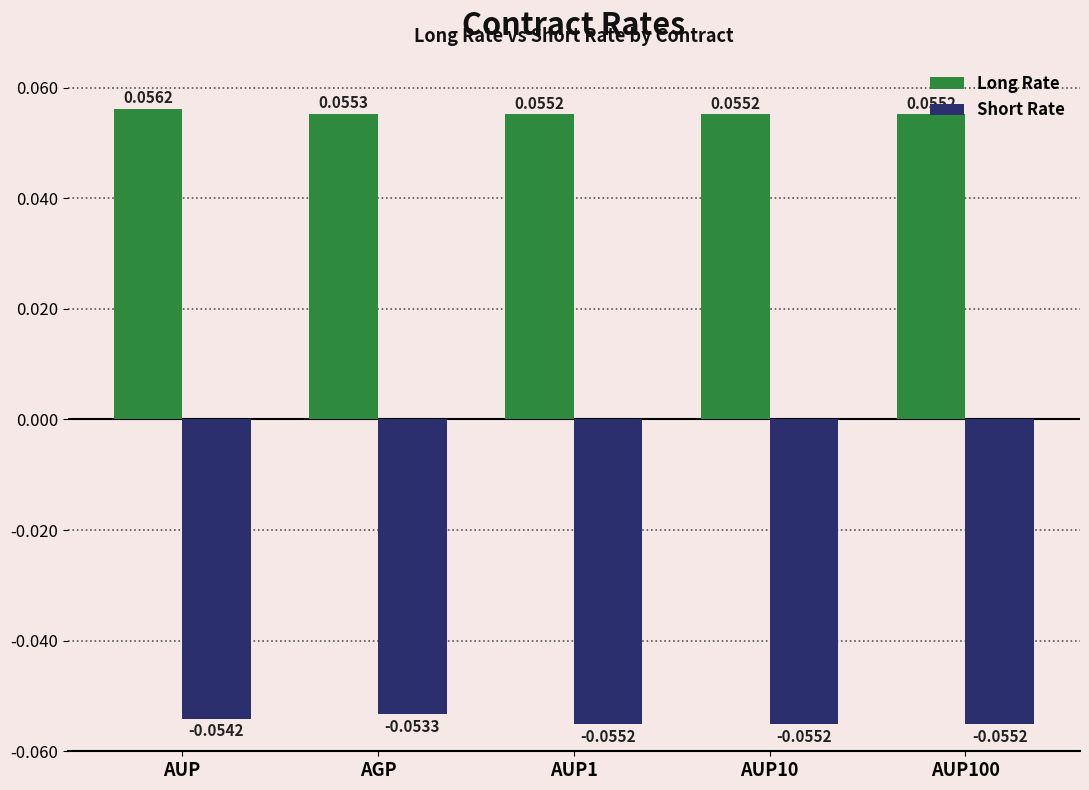

Which series has the widest spread of values?

Short Rate